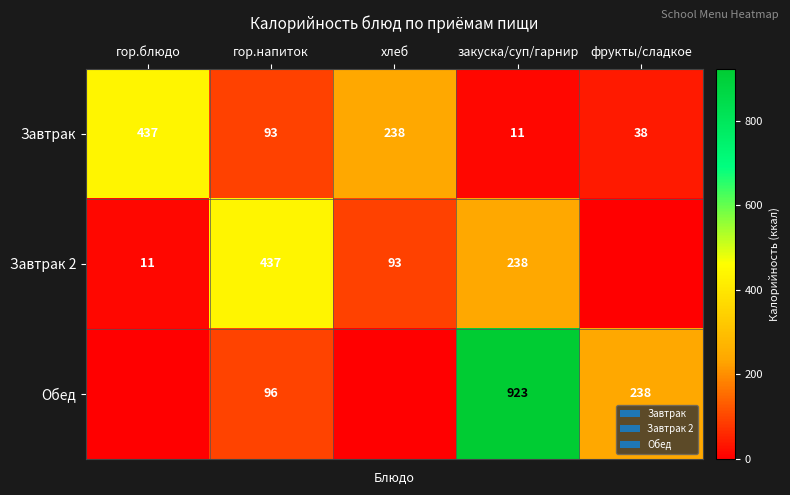

Where does the Завтрак series first go above 93?

гор.блюдо